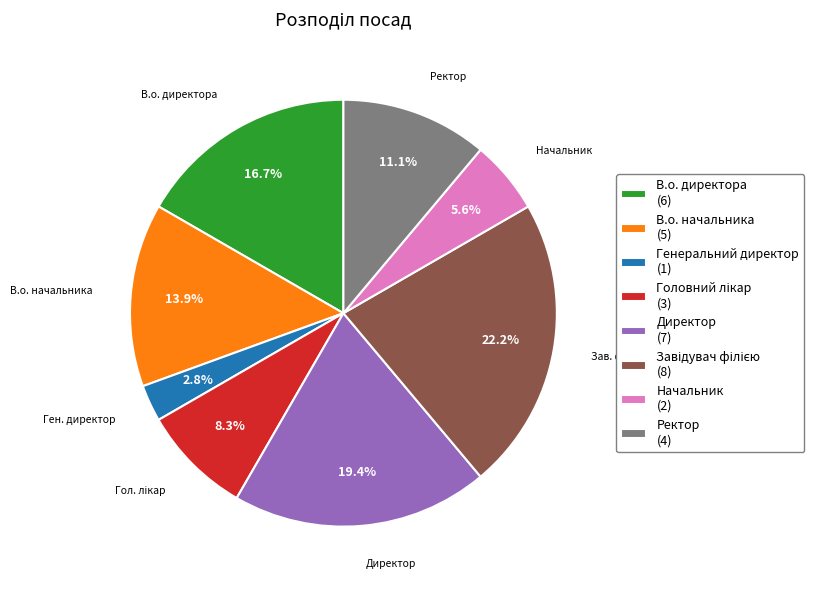

To the nearest percent, what is the combined percentage of В.о. начальника and Генеральний директор?

17%